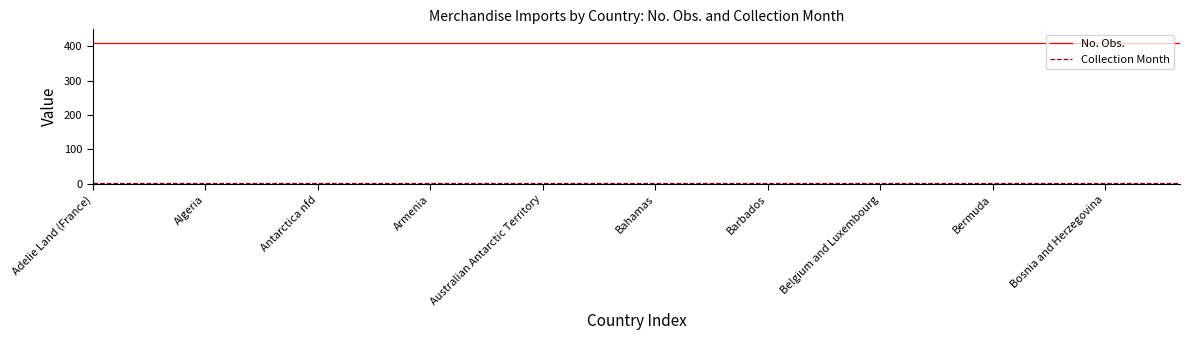

What is the highest value of the No. Obs. series?

409